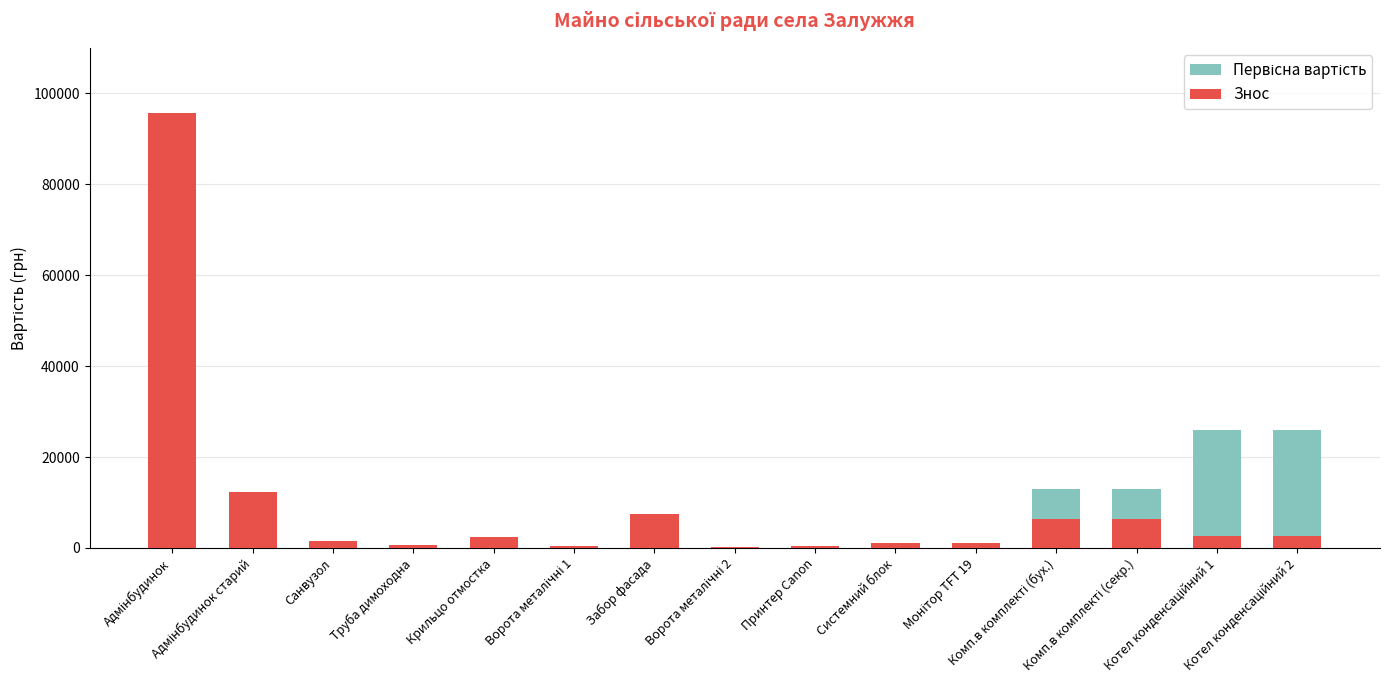

List the series in order of their peak value, highest first.

Первісна вартість, Знос